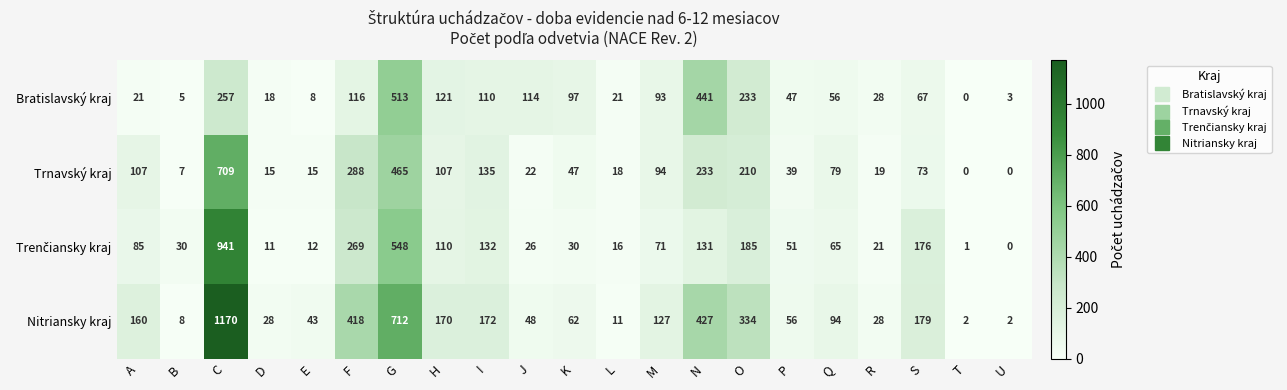

What is the difference between the maximum and minimum values in the Nitriansky kraj series?

1168